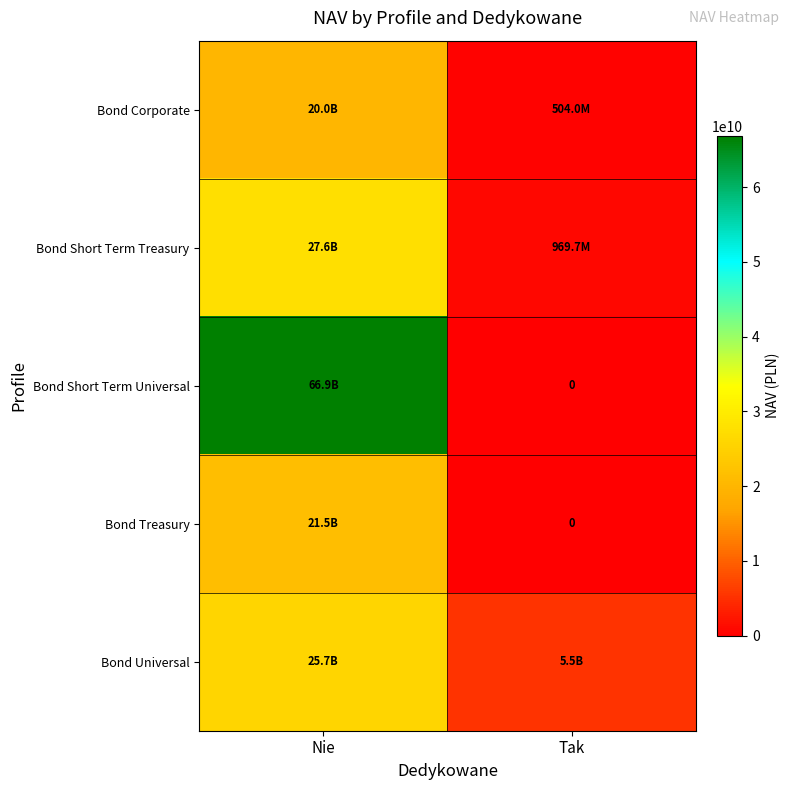

What is the sum of all Bond Treasury values?

21493317874.0